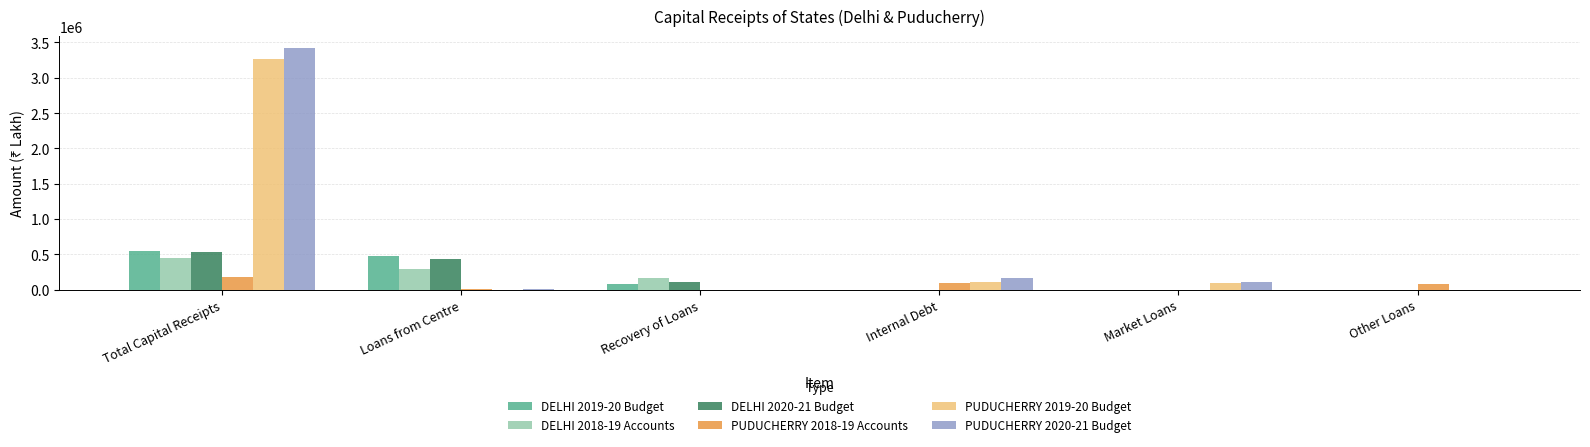

What is the greatest value displayed?

3417822.2